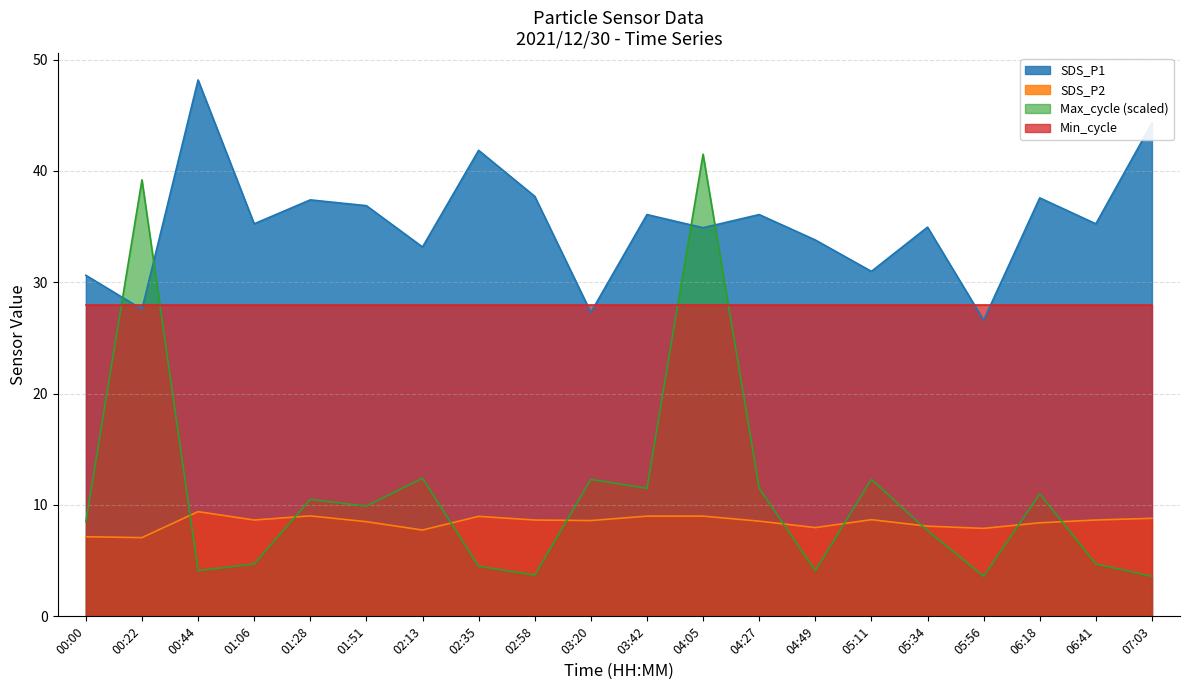

At which category is the sum across all series the highest?

04:05